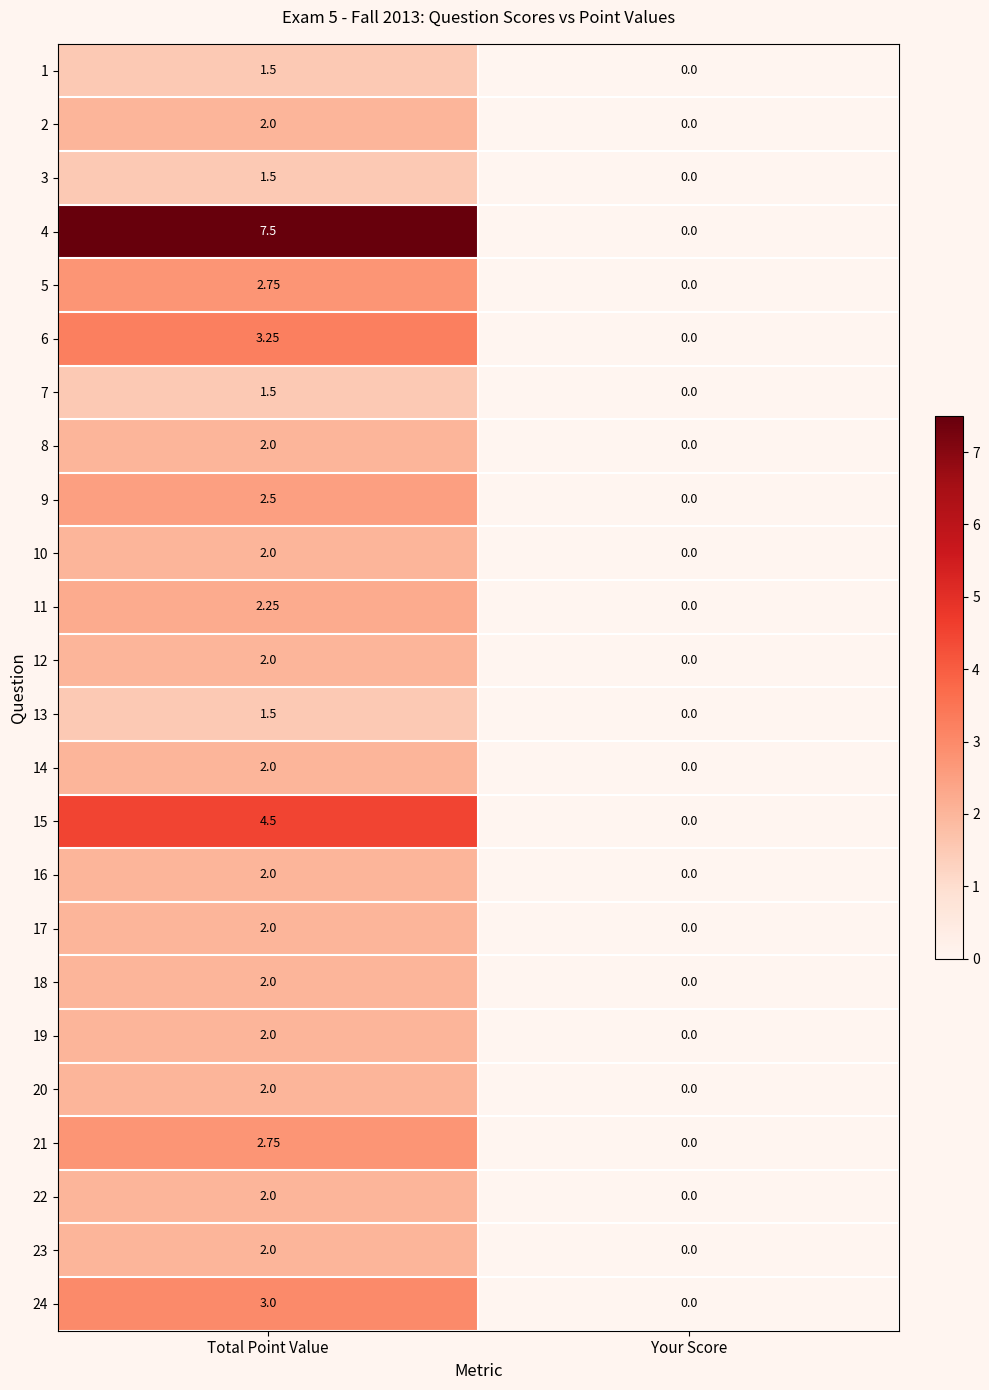

At which label does 13 reach its minimum?

Your Score